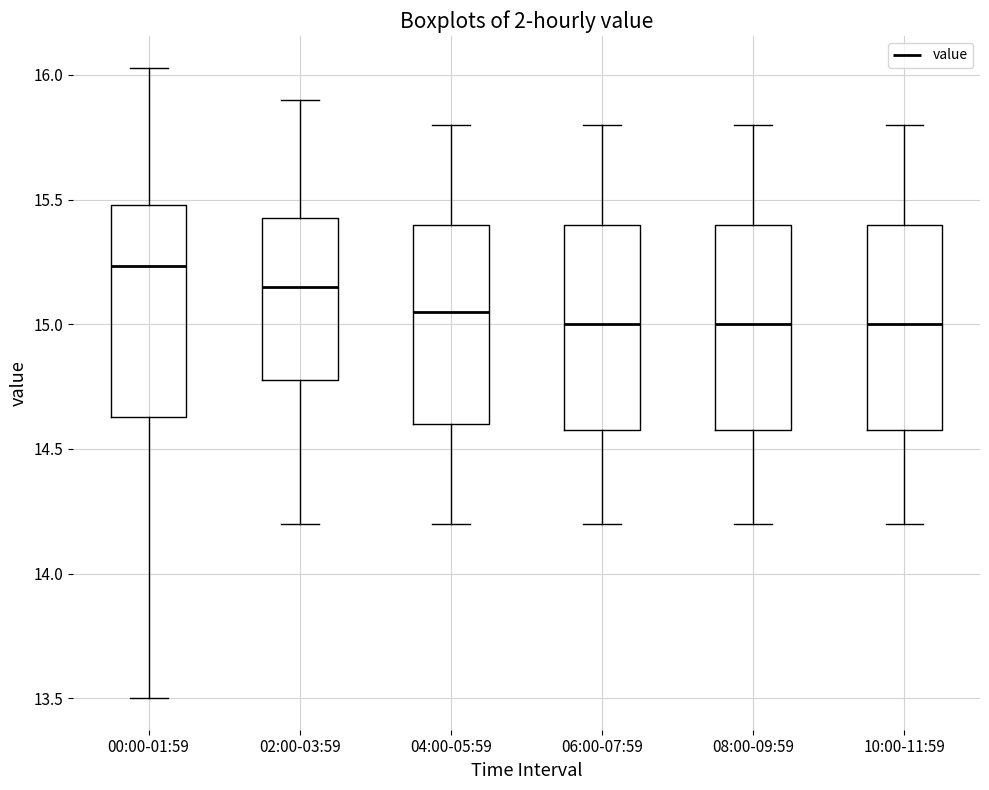

Reading left to right, transcribe this box plot: for each box, give where its median line is, the range the box spans, and where its two whiskers end, as read against the y-axis. The values are not printed on the chart, so give them approximately, as read against the axis.

00:00-01:59: median 15.25, box 14.65 to 15.50, whiskers 13.50 to 16.05
02:00-03:59: median 15.15, box 14.80 to 15.45, whiskers 14.20 to 15.90
04:00-05:59: median 15.05, box 14.60 to 15.40, whiskers 14.20 to 15.80
06:00-07:59: median 15.00, box 14.60 to 15.40, whiskers 14.20 to 15.80
08:00-09:59: median 15.00, box 14.60 to 15.40, whiskers 14.20 to 15.80
10:00-11:59: median 15.00, box 14.60 to 15.40, whiskers 14.20 to 15.80